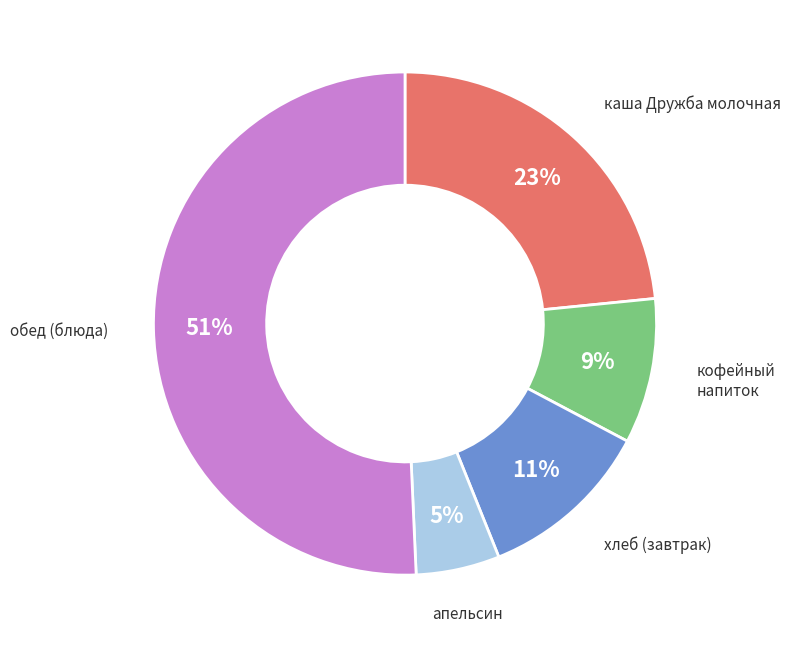

What is the ratio of the value at апельсин to the value at кофейный напиток?

0.6